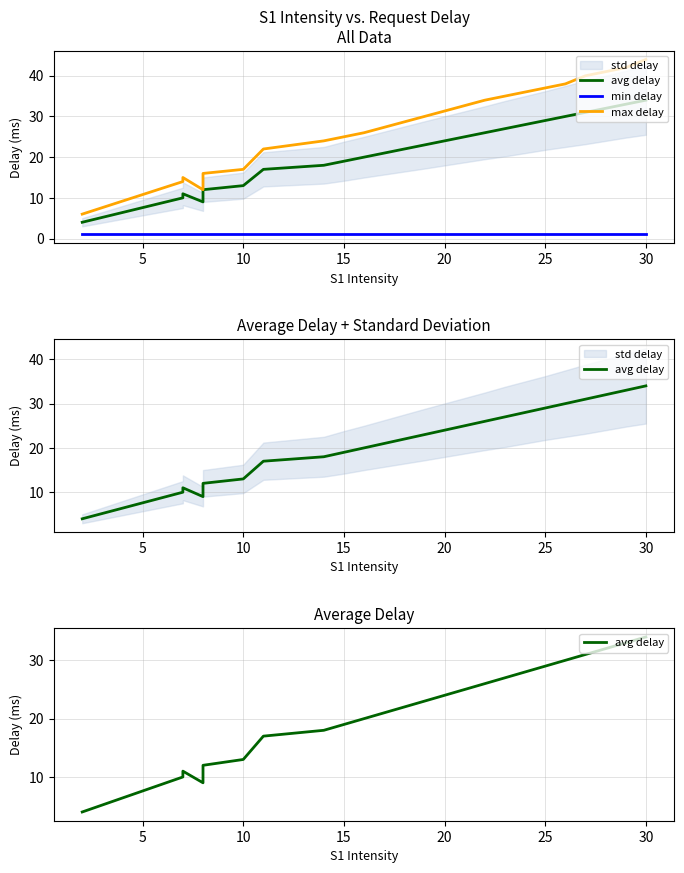

Which series has the widest spread of values?

max delay